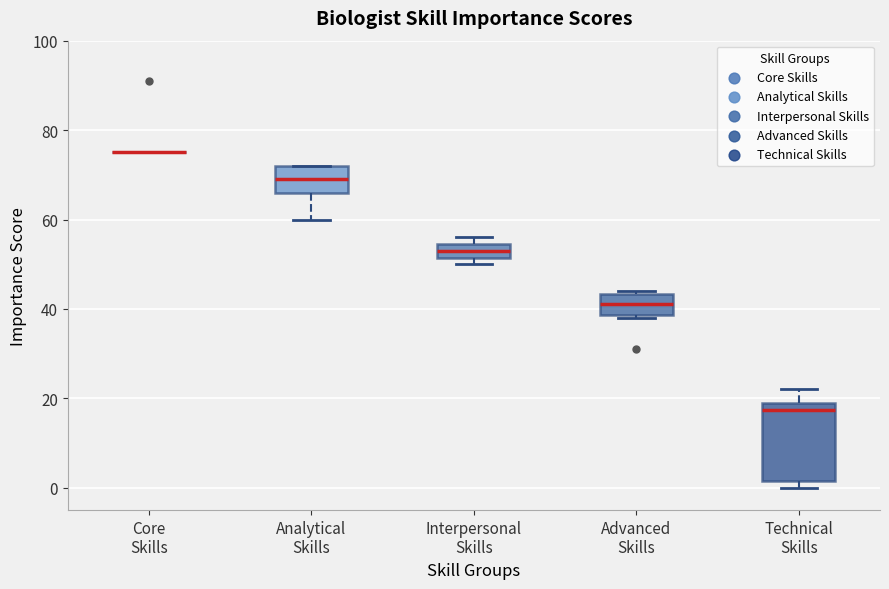

Reading left to right, transcribe this box plot: for each box, give where its median line is, the range the box spans, and where its two whiskers end, as read against the y-axis. The values are not printed on the chart, so give them approximately, as read against the axis.

Core Skills: box collapsed to a line at 76, whiskers 76 to 76
Analytical Skills: median 70, box 66 to 72, whiskers 60 to 72
Interpersonal Skills: median 54 (inside the box), box 52 to 54, whiskers 50 to 56
Advanced Skills: median 42, box 38 to 44, whiskers 38 (just below the box's lower edge) to 44 (just above the box's upper edge)
Technical Skills: median 18, box 2 to 20, whiskers 0 to 22